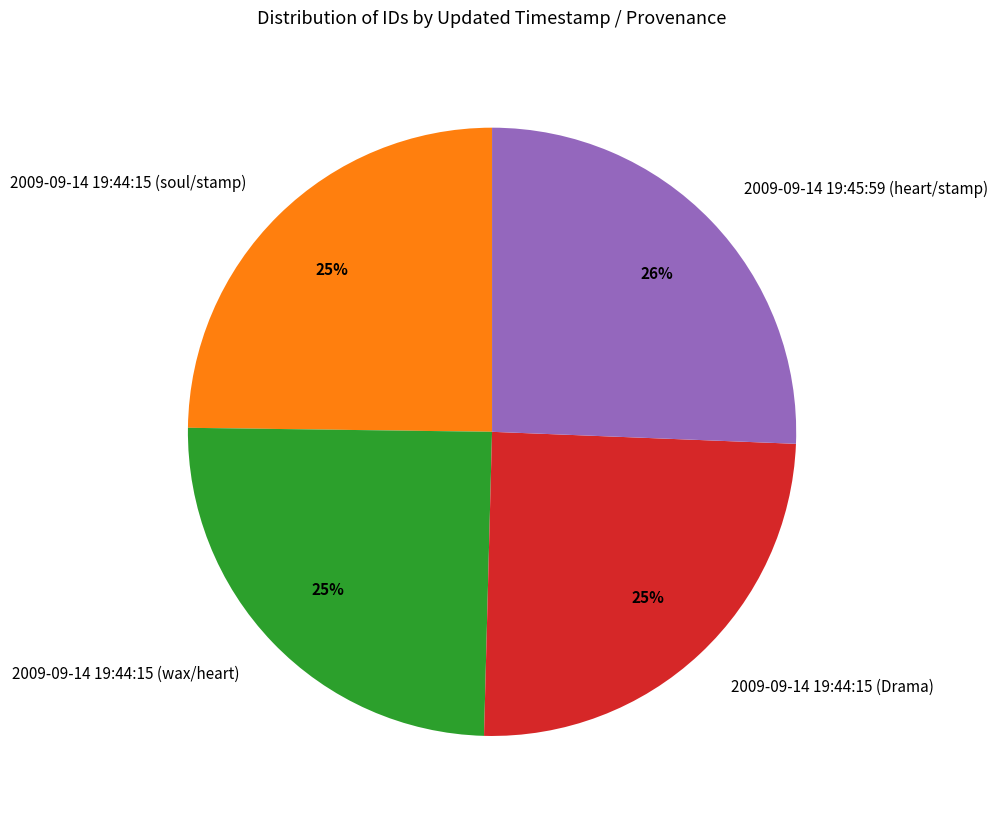

To the nearest percent, what portion does 2009-09-14 19:44:15 (soul/stamp) represent?

25%